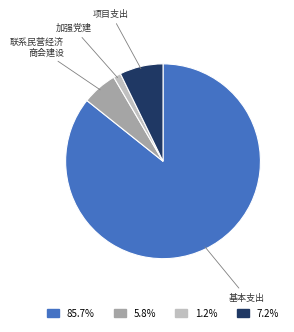

Is there any slice that represents more than half of the pie?

Yes